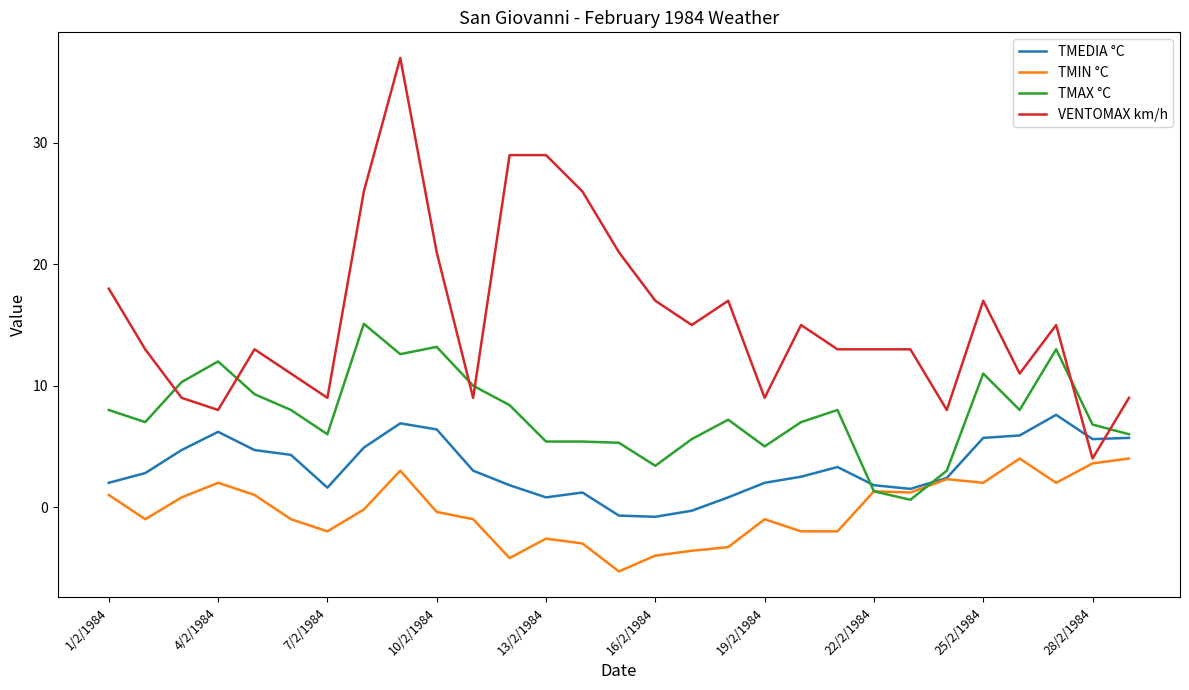

Which series ends up on top after the final intersection of TMAX °C and VENTOMAX km/h?

VENTOMAX km/h